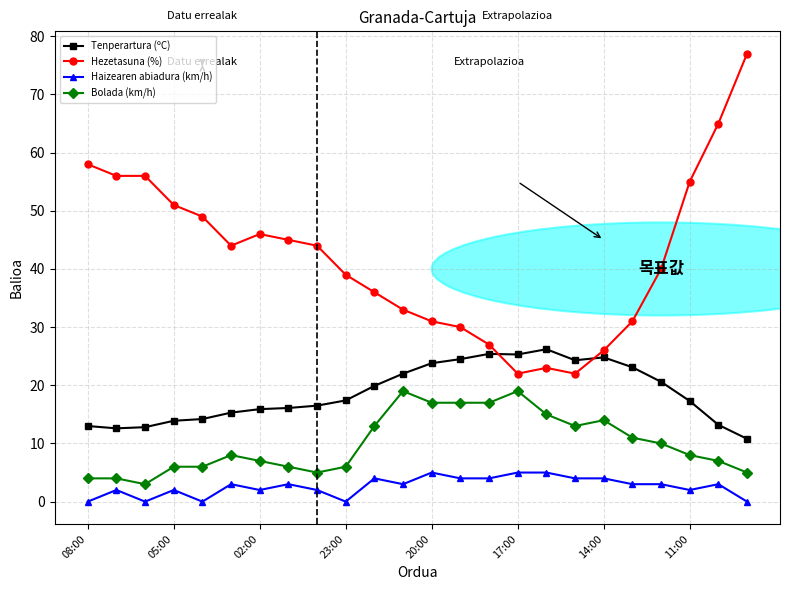

What is the lowest value of the Tenperartura (ºC) series?

10.8